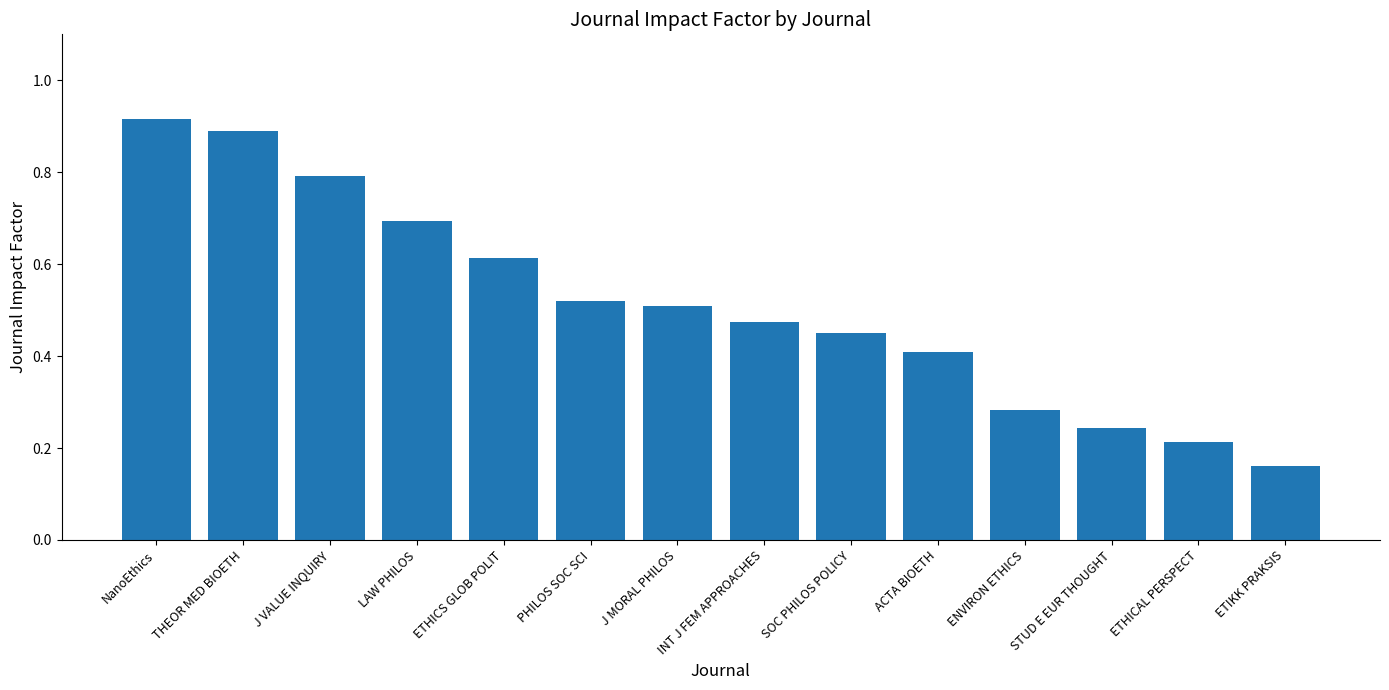

The value at NanoEthics is 0.3. True or false?

False